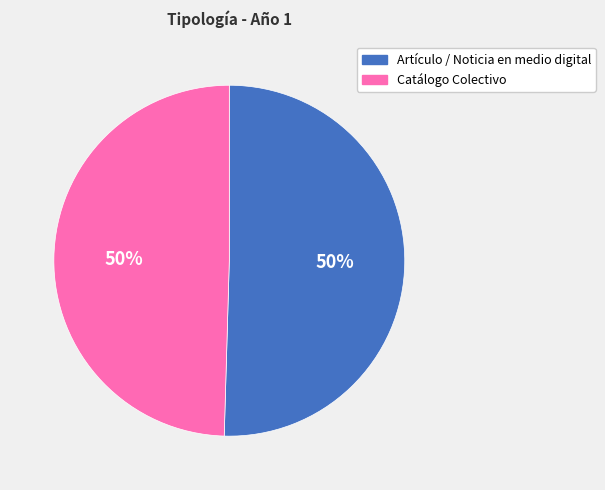

To the nearest percent, what is the combined percentage of Catálogo Colectivo and Artículo / Noticia en medio digital?

100%